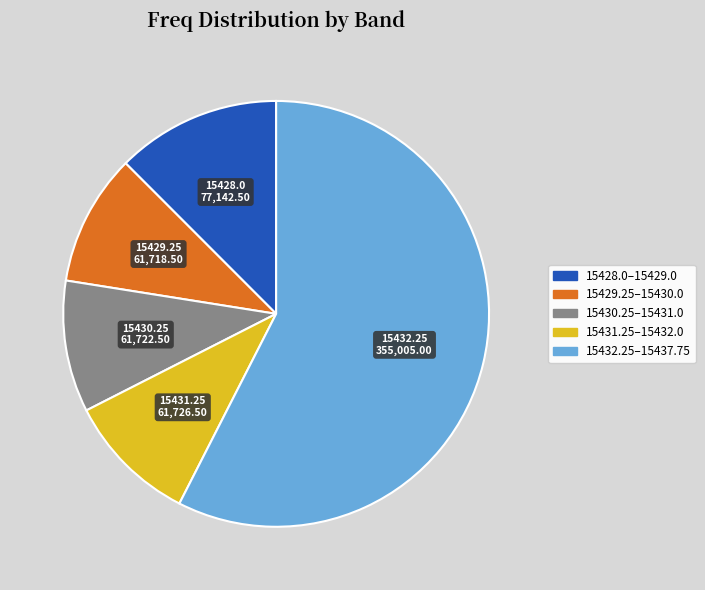

Is there a majority slice in this chart?

Yes